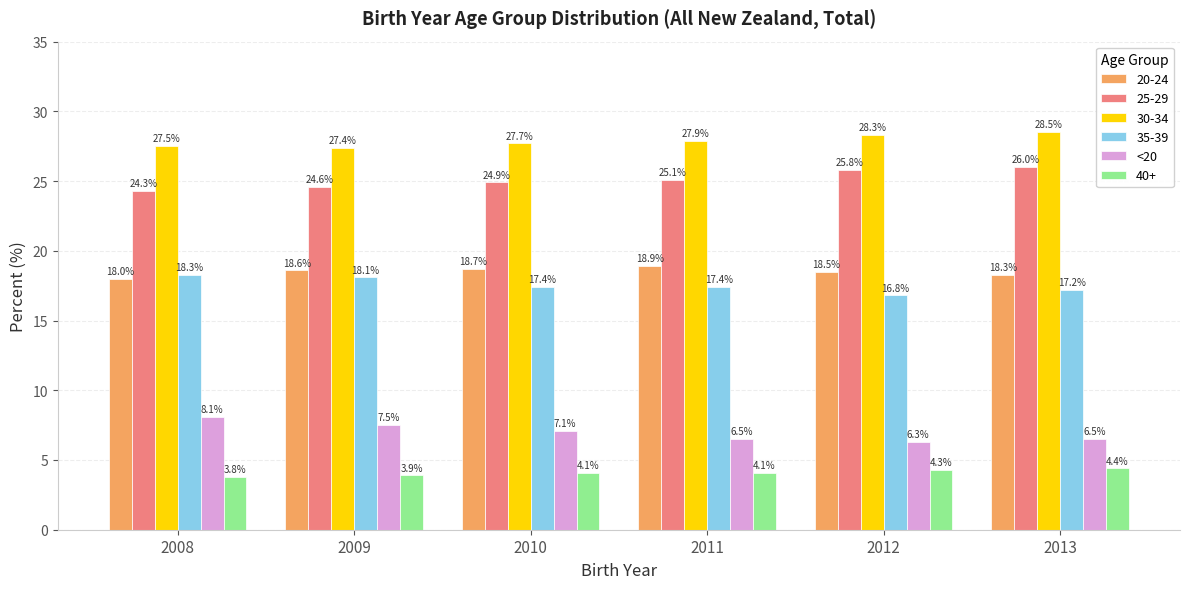

What is the difference between the 25-29 values at 2009 and 2008?

0.3